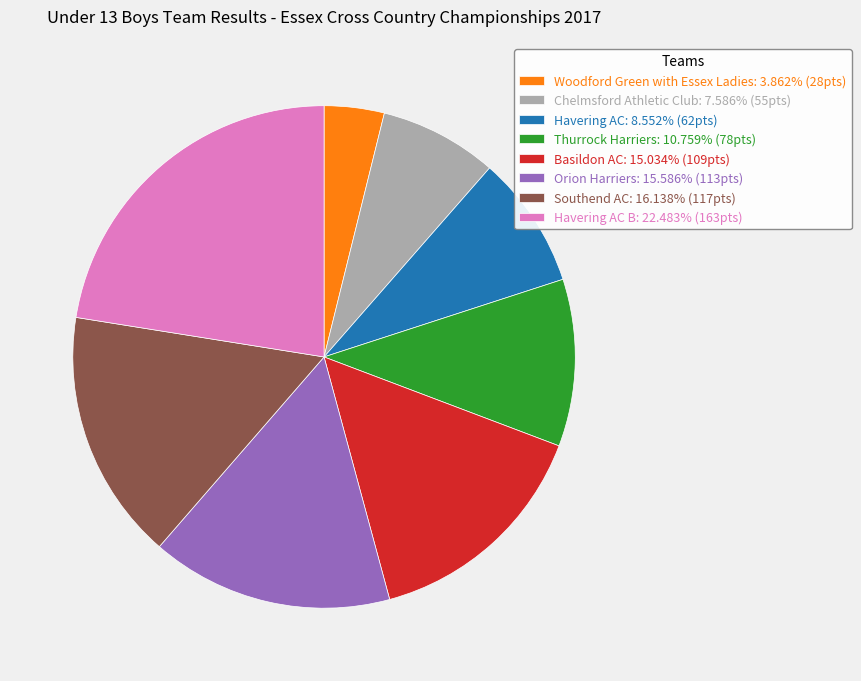

Is the sum of Havering AC B: 22.483% (163pts) and Woodford Green with Essex Ladies: 3.862% (28pts) greater than half?

No